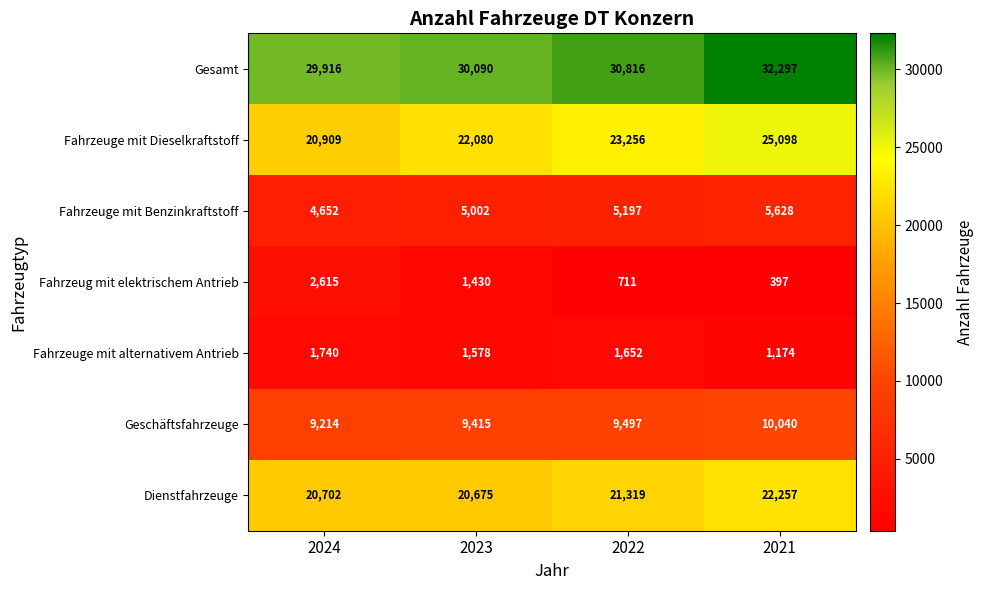

How many categories are shown in the chart?

4